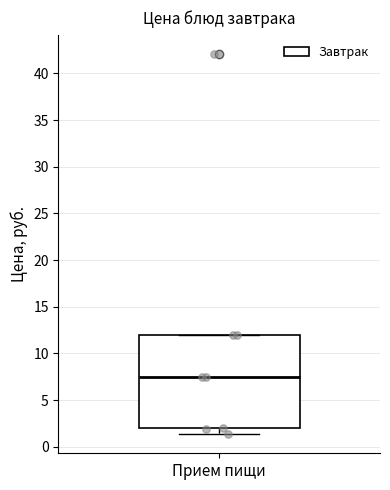

Where does the median line of the box for Прием пищи sit on the y-axis? The values are not printed on the chart, so give them approximately, as read against the axis.

7.5